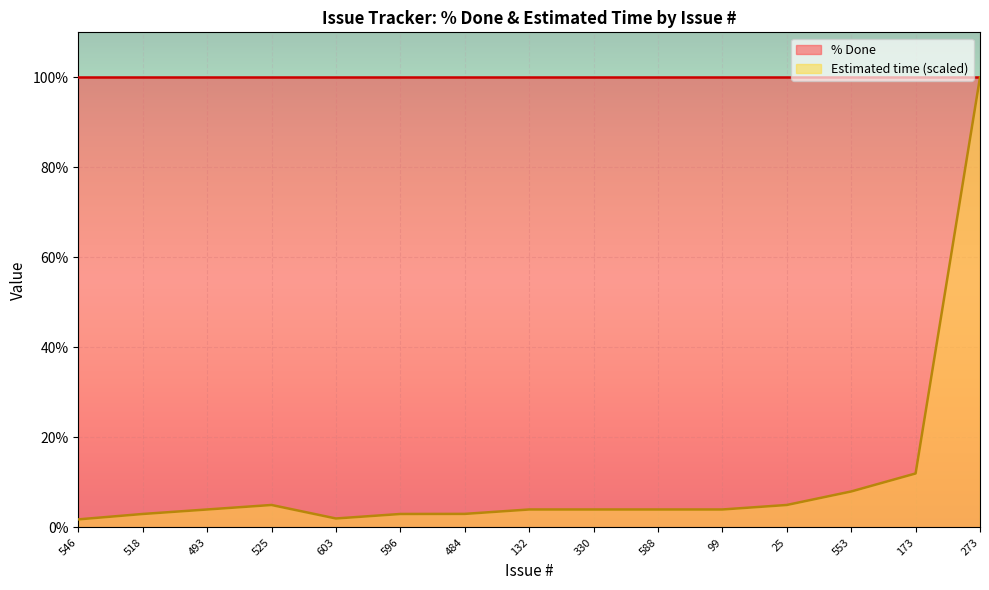

Reading left to right, extract all data points from this chart.

546=1.8	518=3.0	493=4.0	525=5.0	603=2.0	596=3.0	484=3.0	132=4.0	330=4.0	588=4.0	99=4.0	25=5.0	553=8.0	173=12.0	273=100.0